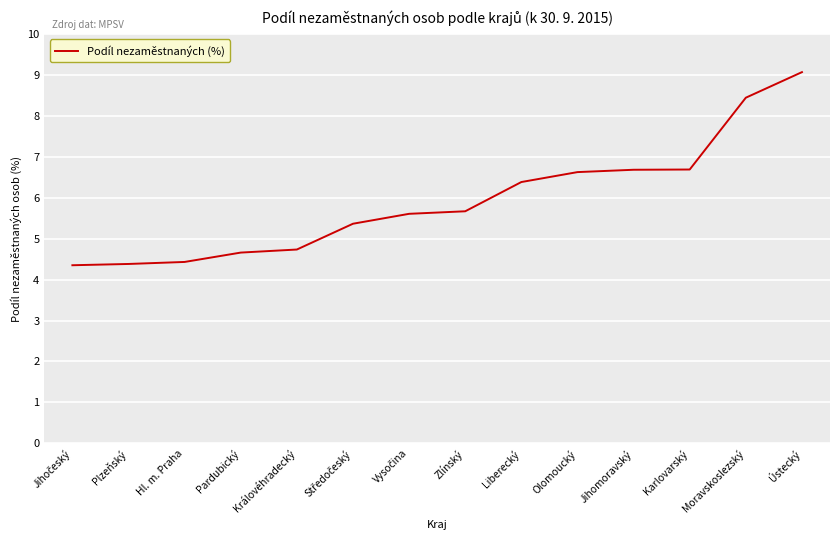

What is the change in value from Plzeňský to Ústecký?

+4.7